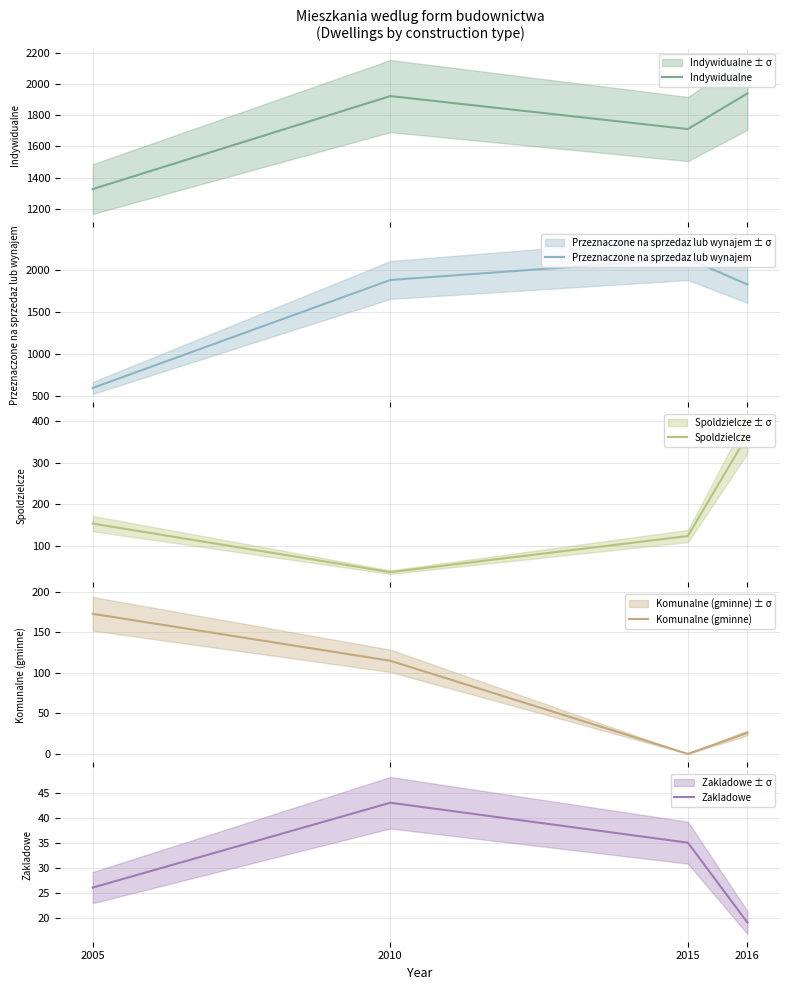

True or false: Indywidualne has a value of 2983 at 2016.

False